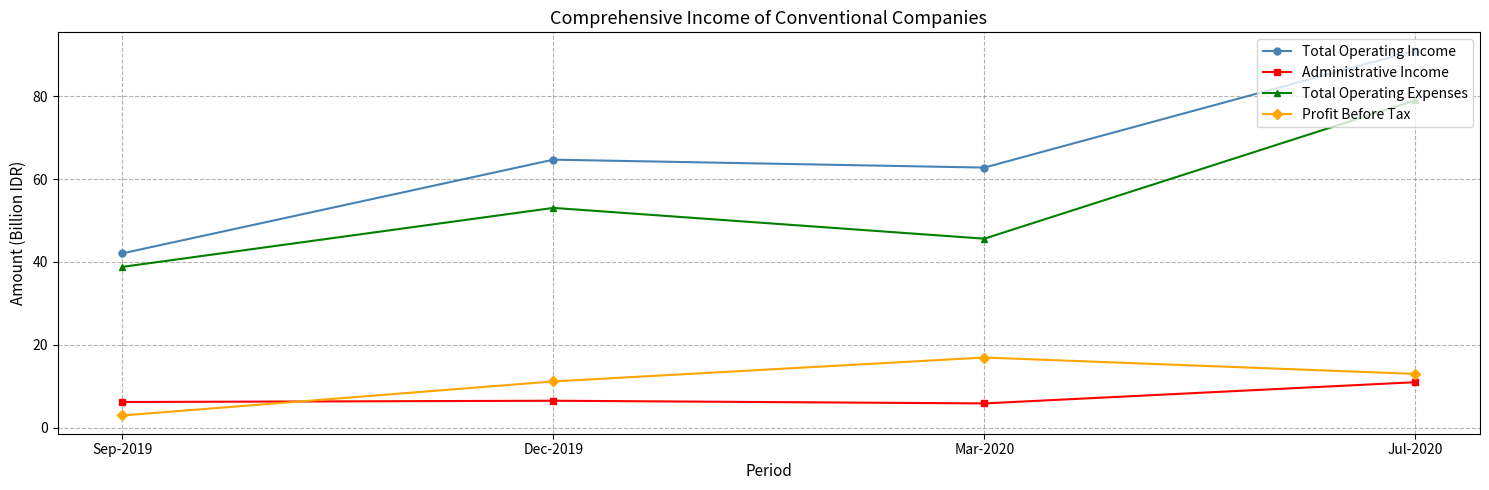

The Total Operating Income series shows 62.8 at Mar-2020. True or false?

True